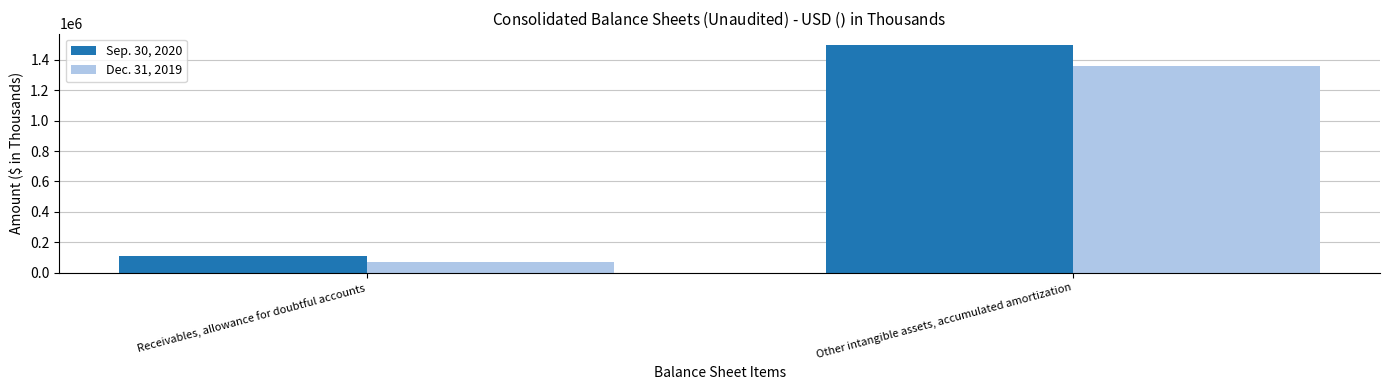

What is the total value across all series at Other intangible assets, accumulated amortization?

2855091